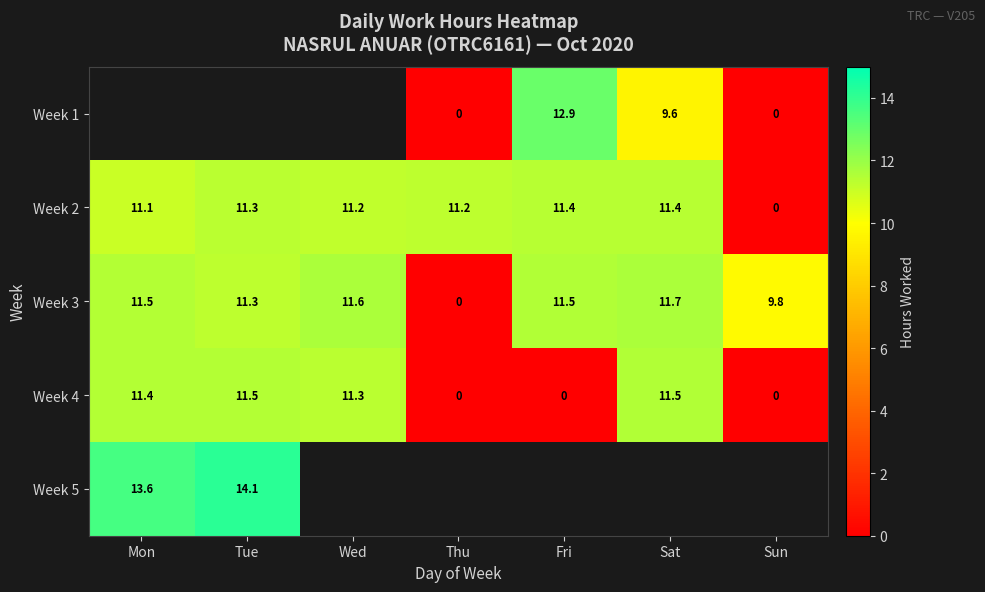

How many categories are shown in the chart?

7